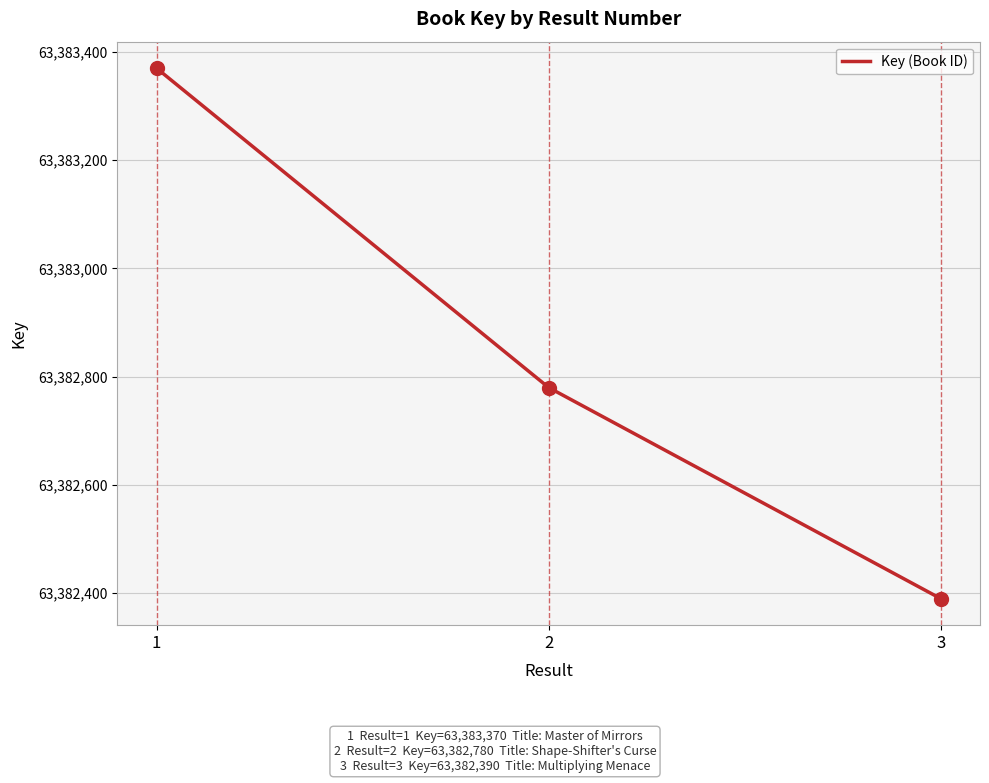

Reading left to right, extract all data points from this chart.

1=63383370	2=63382780	3=63382390